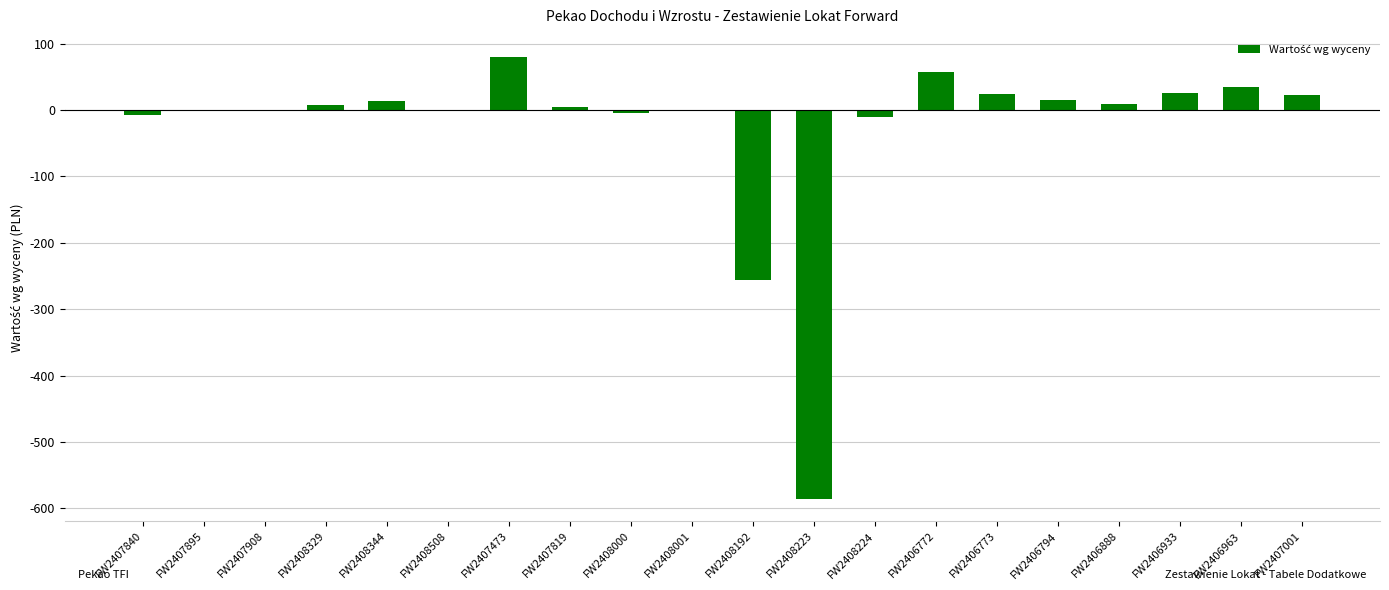

The chart shows a value of 4 at FW2407819. True or false?

True